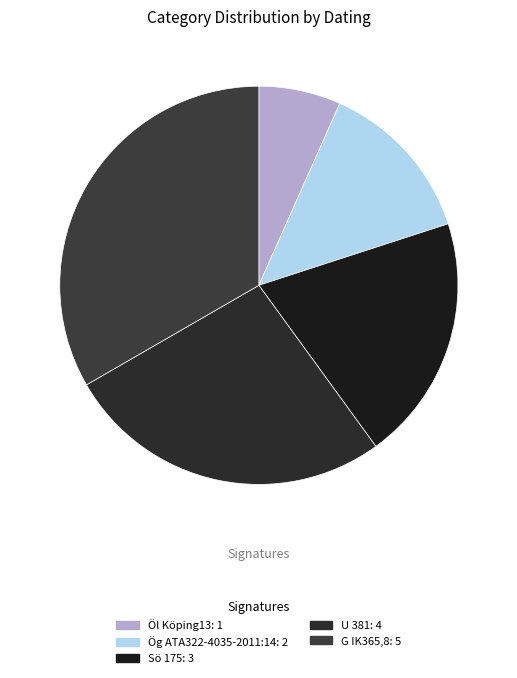

Rank the categories by value from lowest to highest.

Öl Köping13, Ög ATA322-4035-2011:14, Sö 175, U 381, G IK365,8